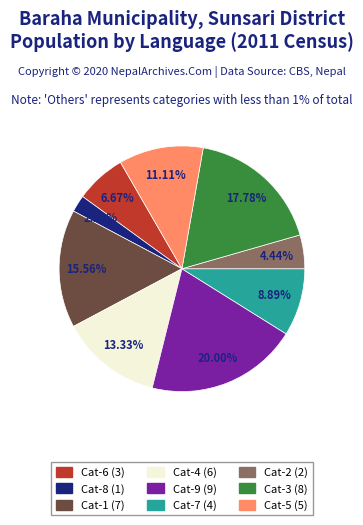

Does any single category account for the majority?

No